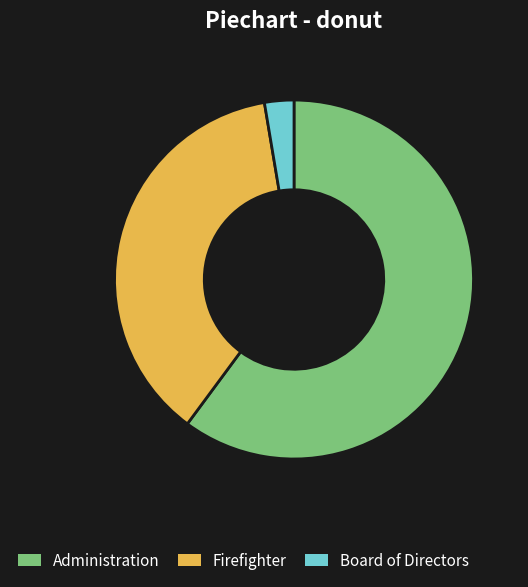

What is the ratio of the value at Administration to the value at Board of Directors?

22.8